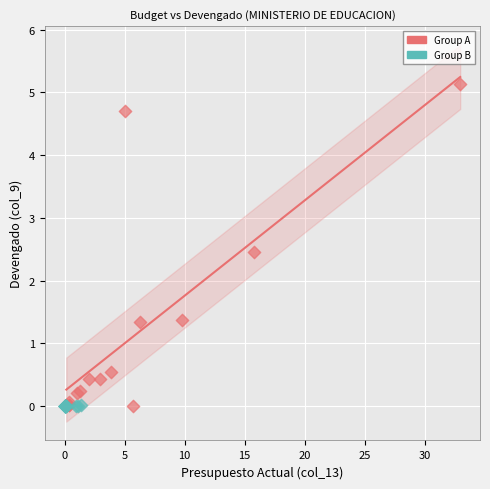

What are all the series names shown in the legend?

Group A, Group B